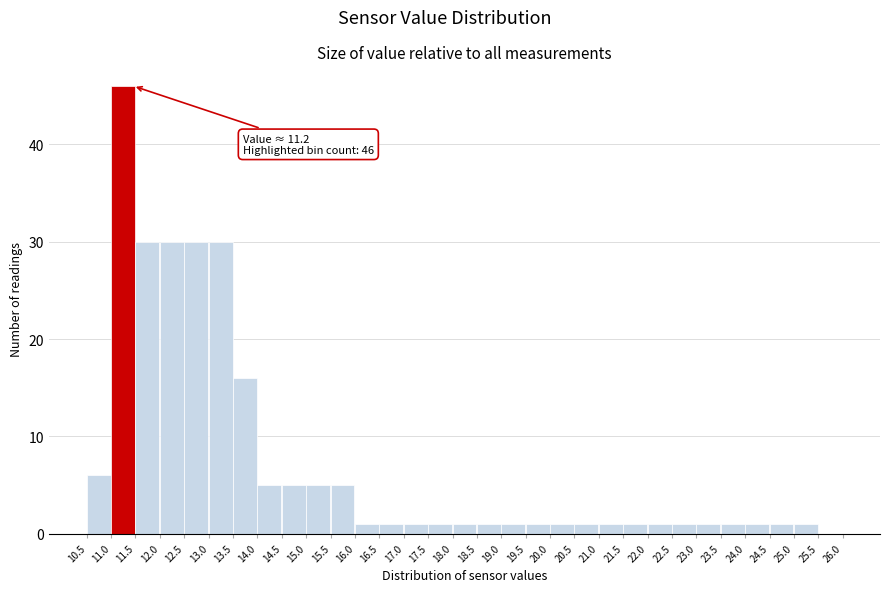

Which range on the x-axis has the tallest bar?

11.0 to 11.5